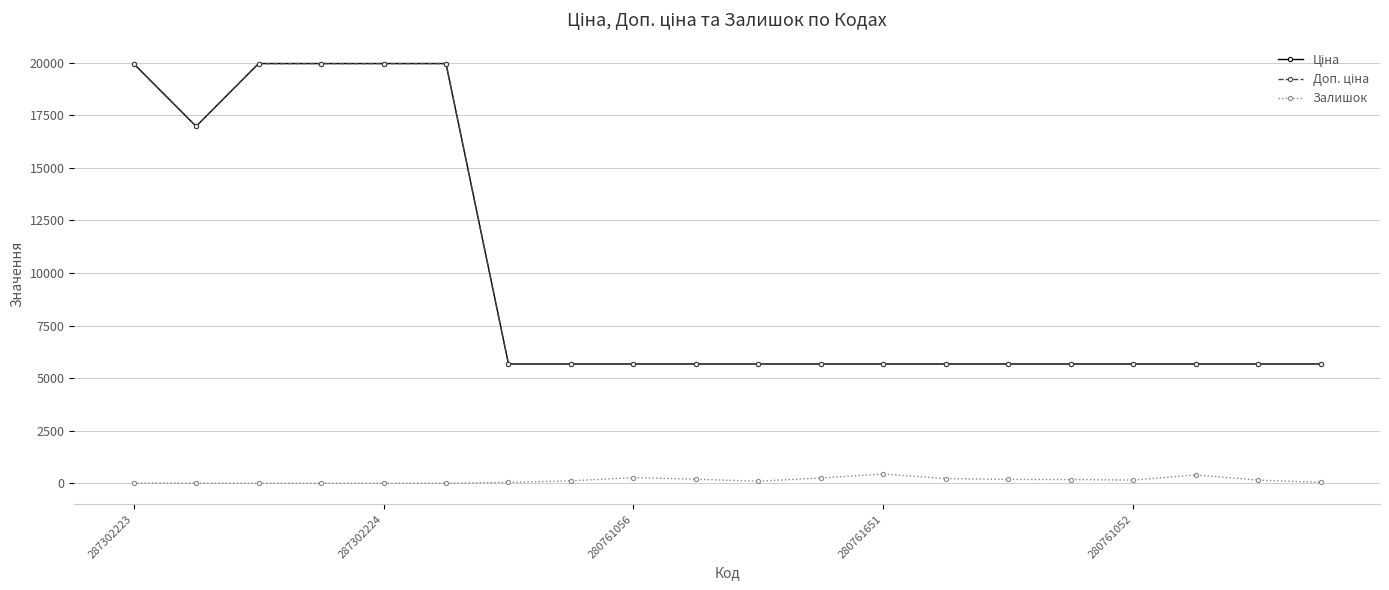

Is this an area chart (filled region under the line)?

No